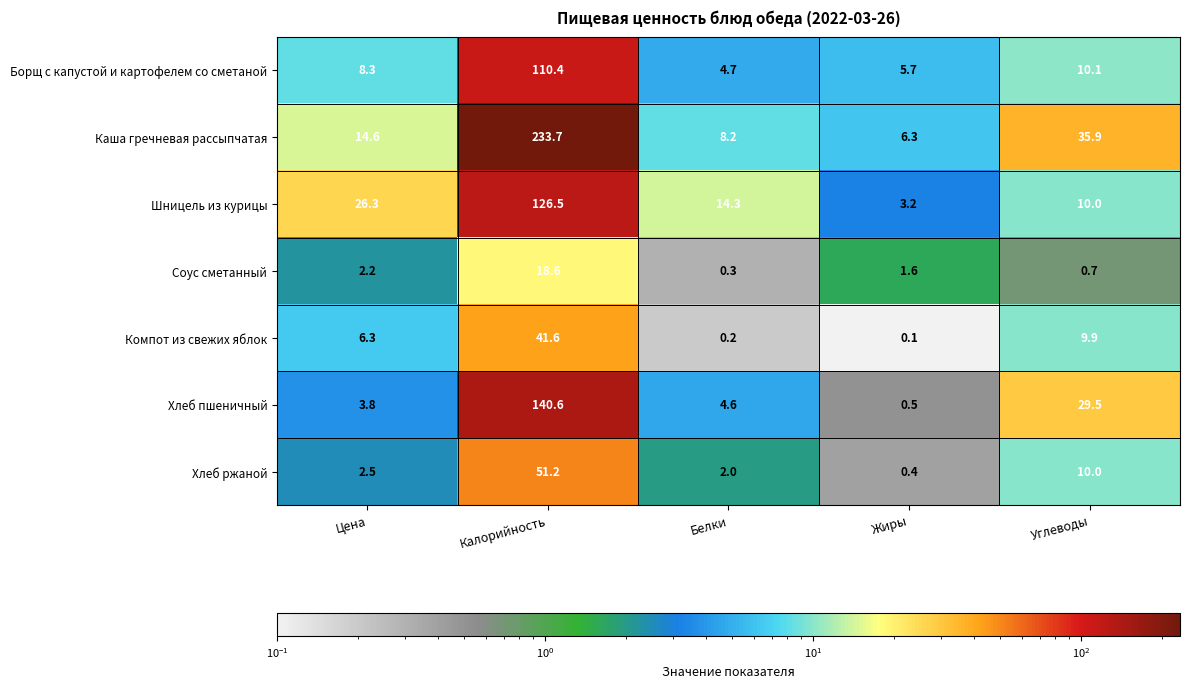

What is the sum of all Шницель из курицы values?

180.3